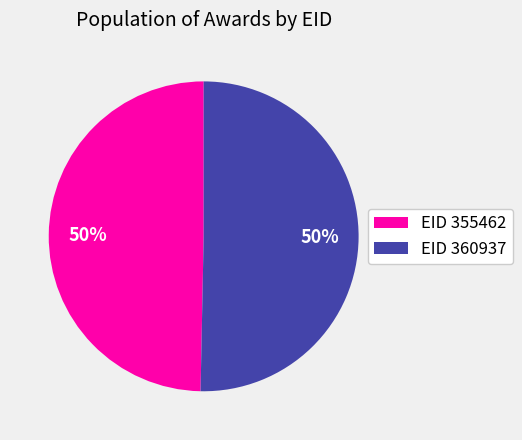

How many segments does this pie chart have?

2